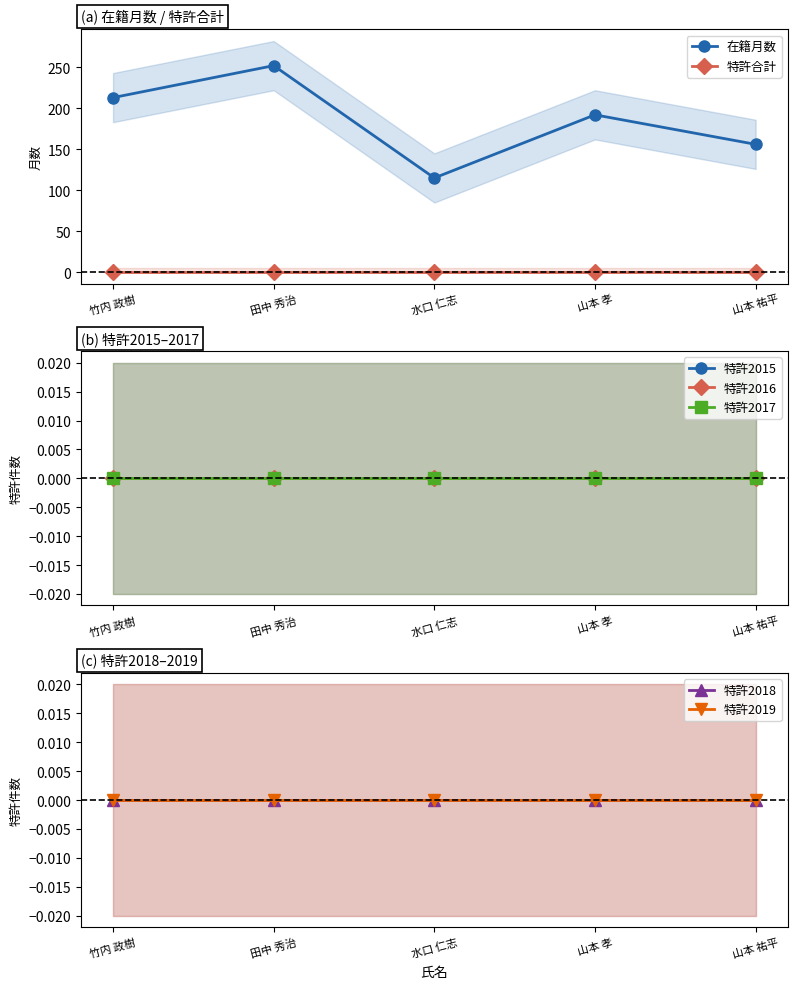

What position from the right is 山本 孝?

2